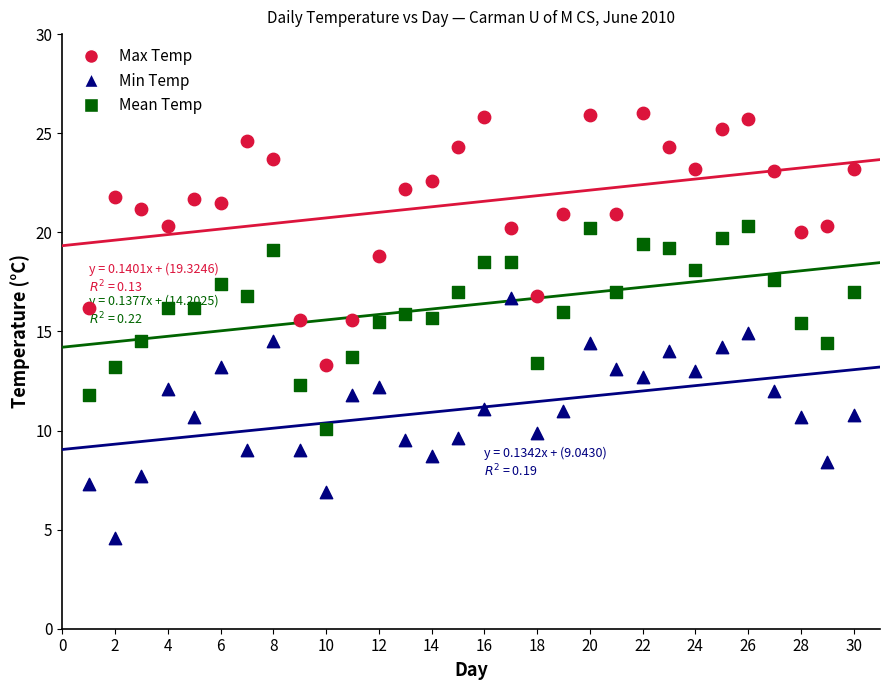

Across all data points, what is the range of X values (max minus min)?

29.0